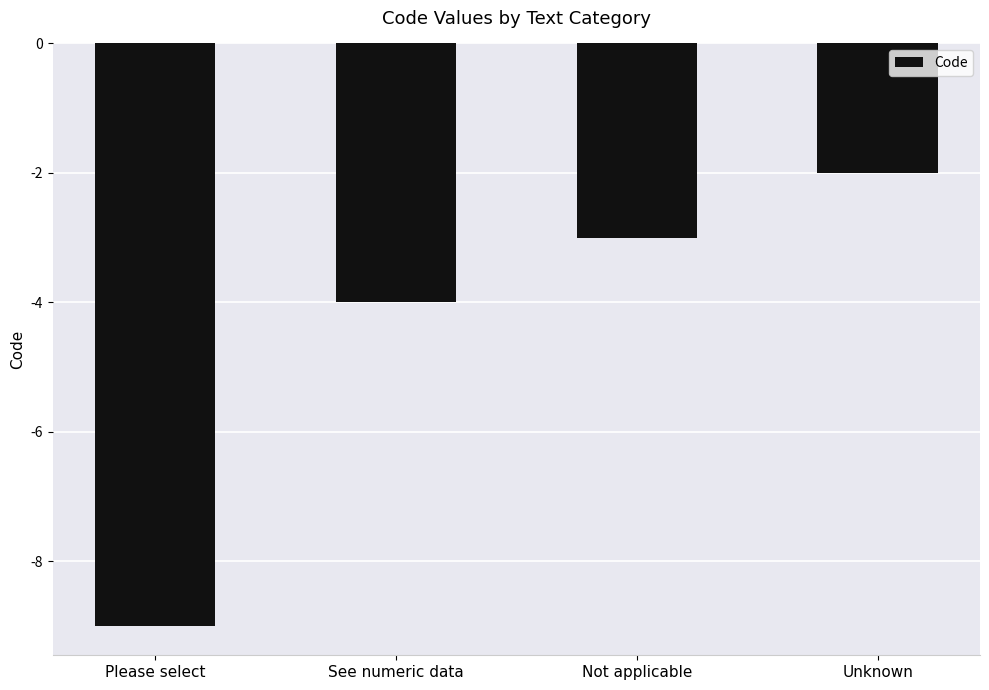

What is the average value?

-4